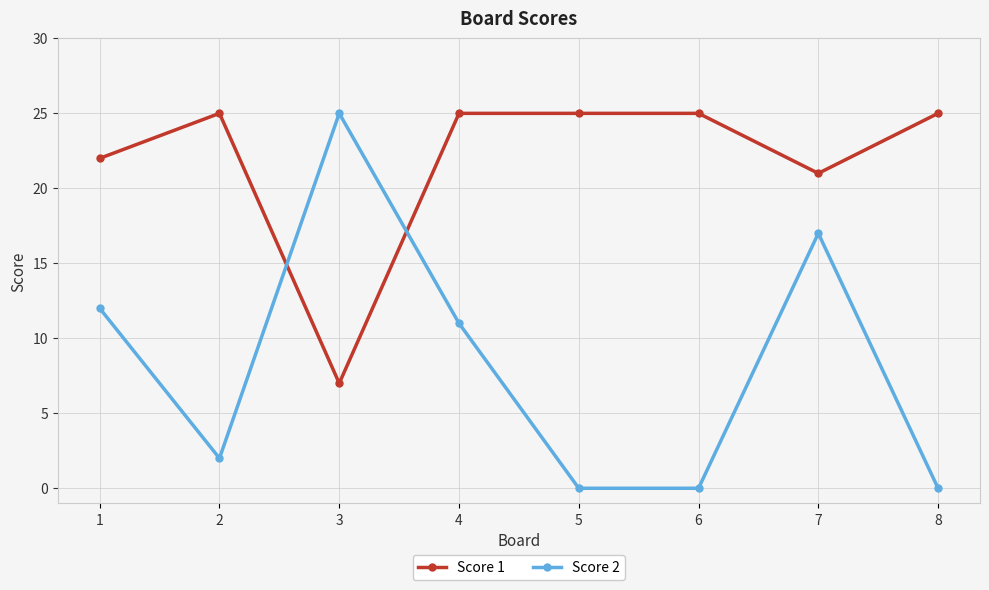

Where is the first local minimum for Score 2?

2